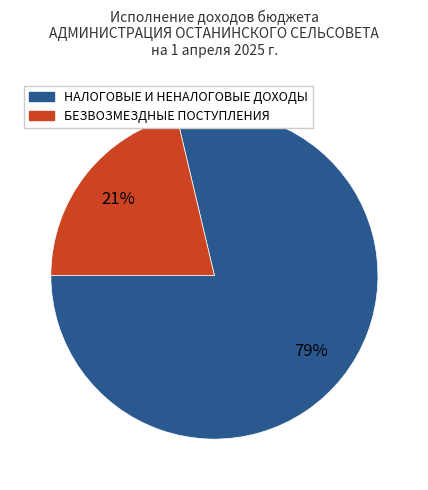

To the nearest percent, what is the average slice percentage?

50%